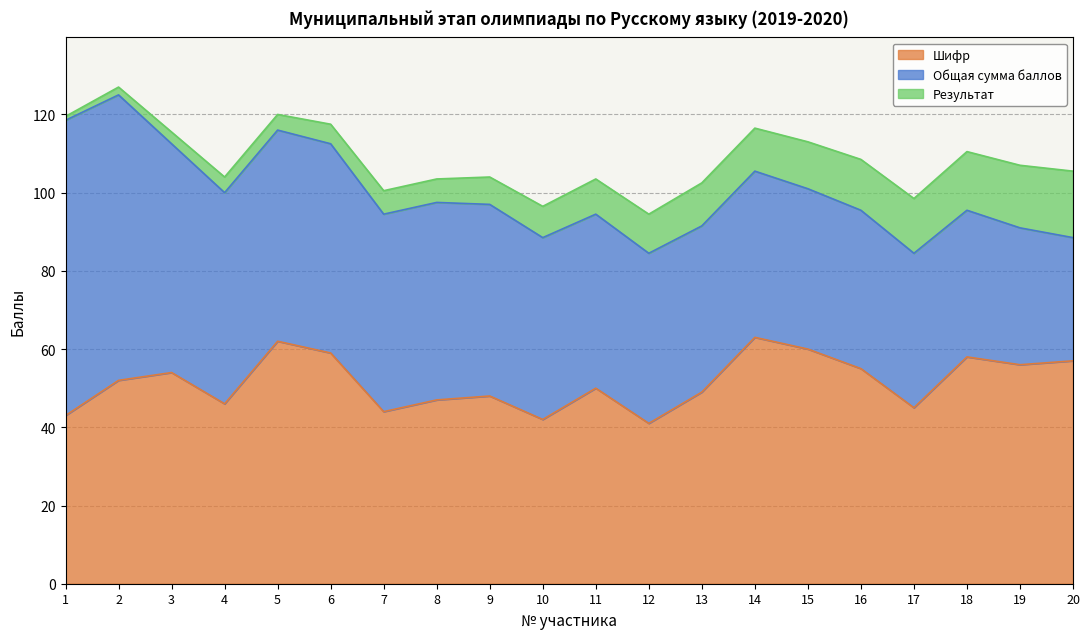

List the labels in order of Результат value, largest first.

20, 19, 18, 17, 16, 15, 13, 14, 12, 11, 10, 9, 7, 8, 6, 4, 5, 3, 2, 1